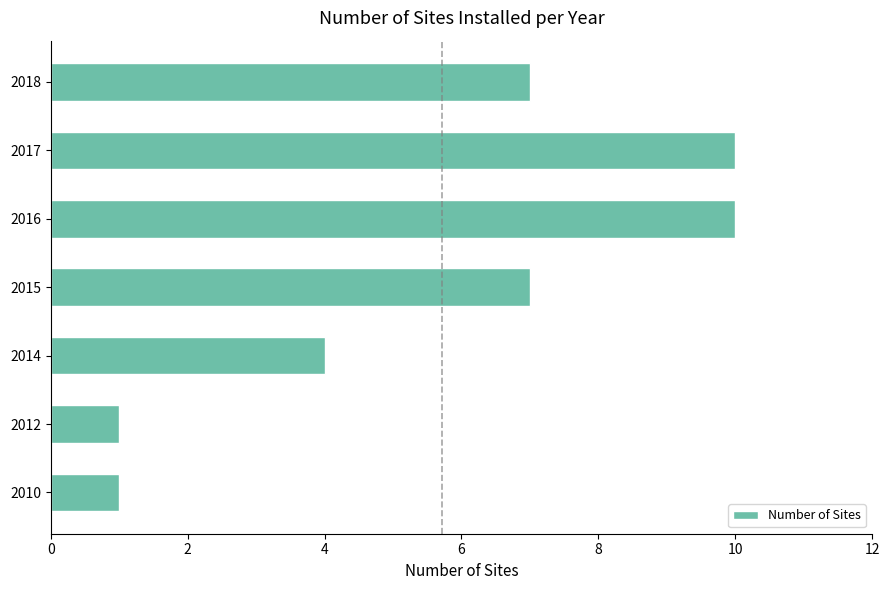

What is the sum of all values?

40